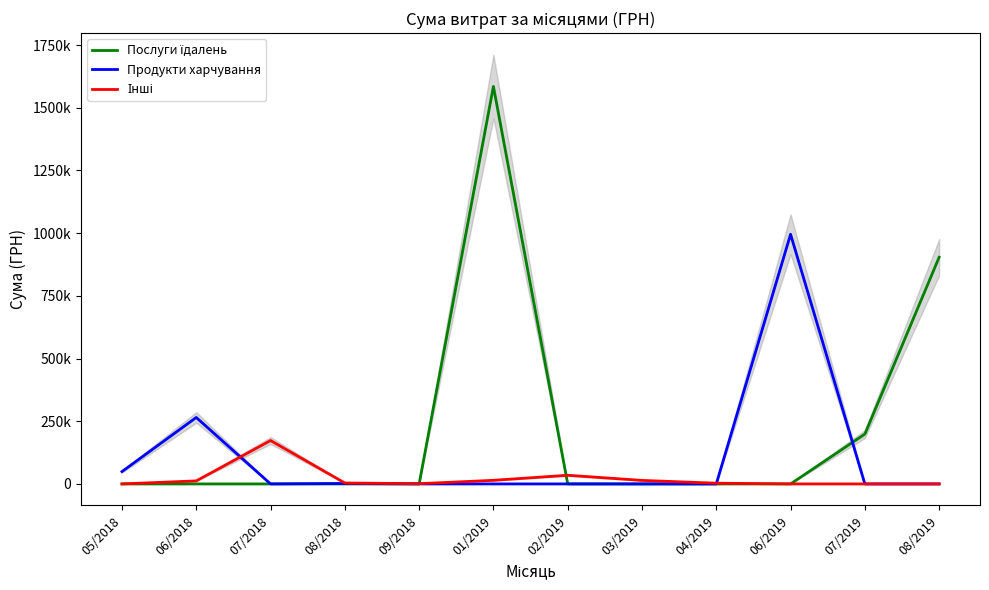

Reading left to right, what are all the values shown in this chart?

Послуги їдалень: 05/2018=0.0	06/2018=0.0	07/2018=0.0	08/2018=0.0	09/2018=0.0	01/2019=1585079.5	02/2019=0.0	03/2019=0.0	04/2019=0.0	06/2019=0.0	07/2019=198673.2	08/2019=903821.1
Продукти харчування: 05/2018=49225.0	06/2018=264958.3	07/2018=0.0	08/2018=1716.0	09/2018=0.0	01/2019=0.0	02/2019=0.0	03/2019=0.0	04/2019=0.0	06/2019=995502.9	07/2019=0.0	08/2019=0.0
Інші: 05/2018=0.0	06/2018=12048.9	07/2018=172951.4	08/2018=3741.1	09/2018=910.8	01/2019=14381.2	02/2019=34522.5	03/2019=14044.7	04/2019=2855.0	06/2019=0.0	07/2019=0.0	08/2019=0.0